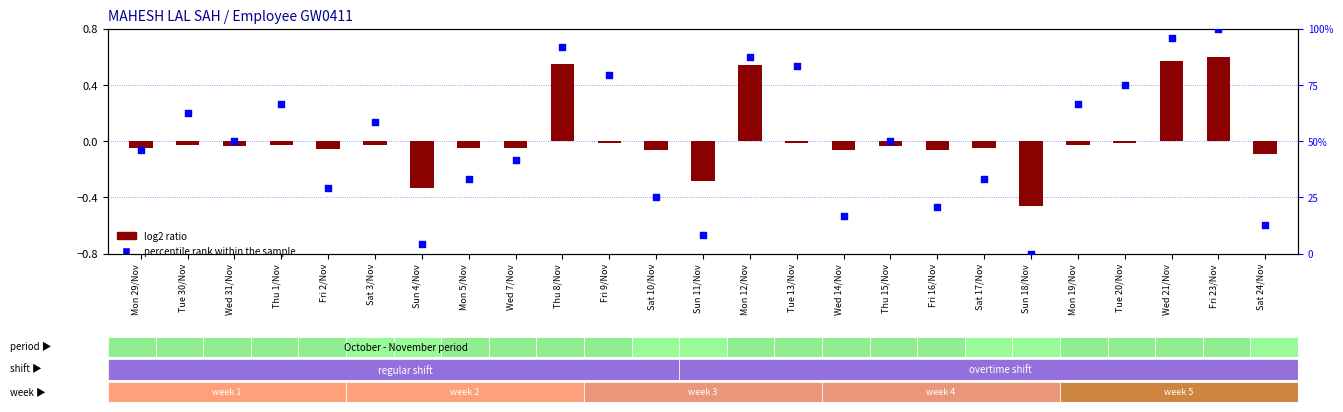

Which series contains the highest Y value?

percentile rank within the sample